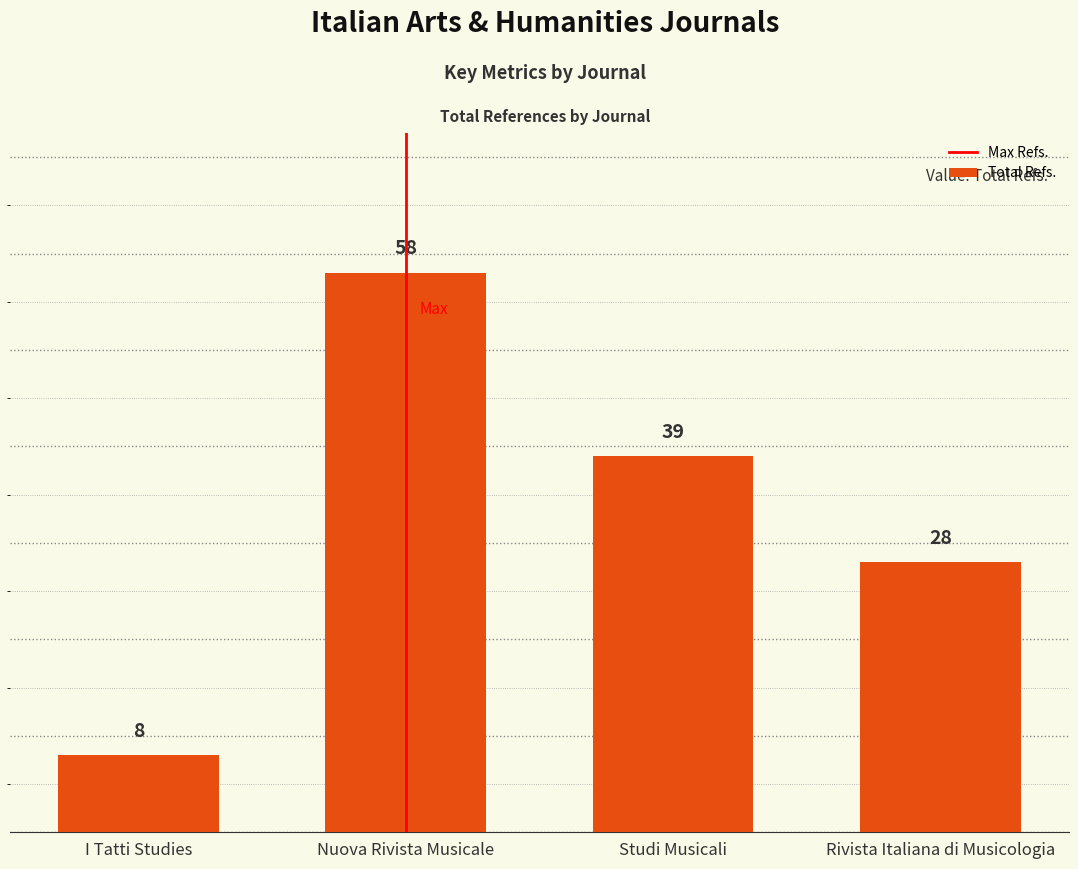

Does the chart contain any negative values?

No